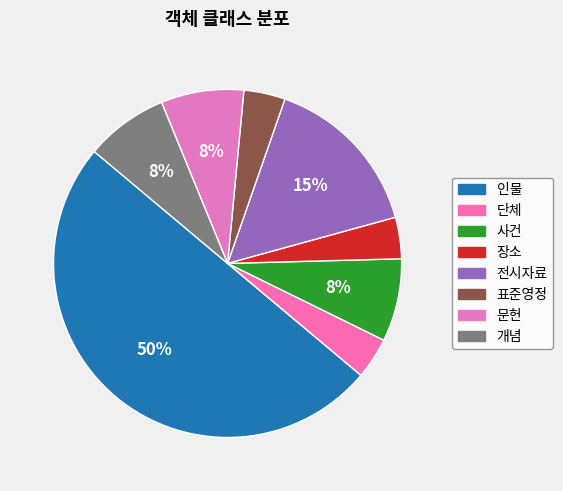

What is the largest slice in the pie chart?

인물